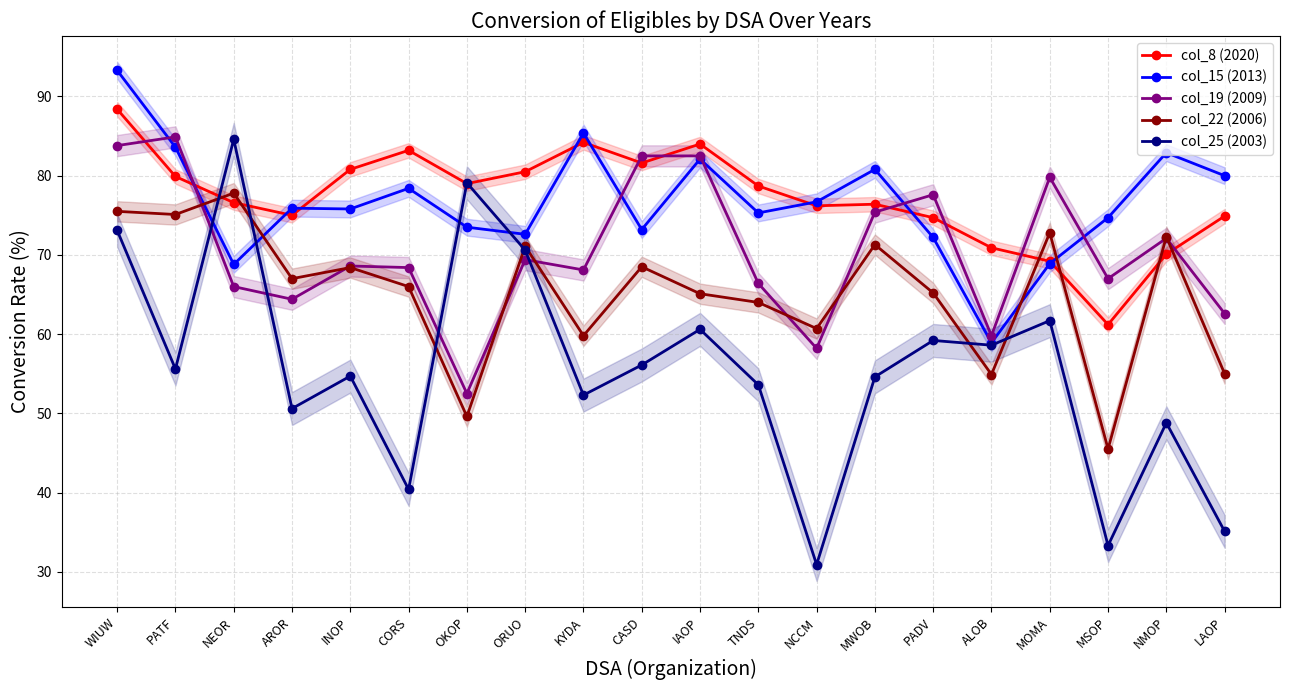

How many series are shown in this chart?

5